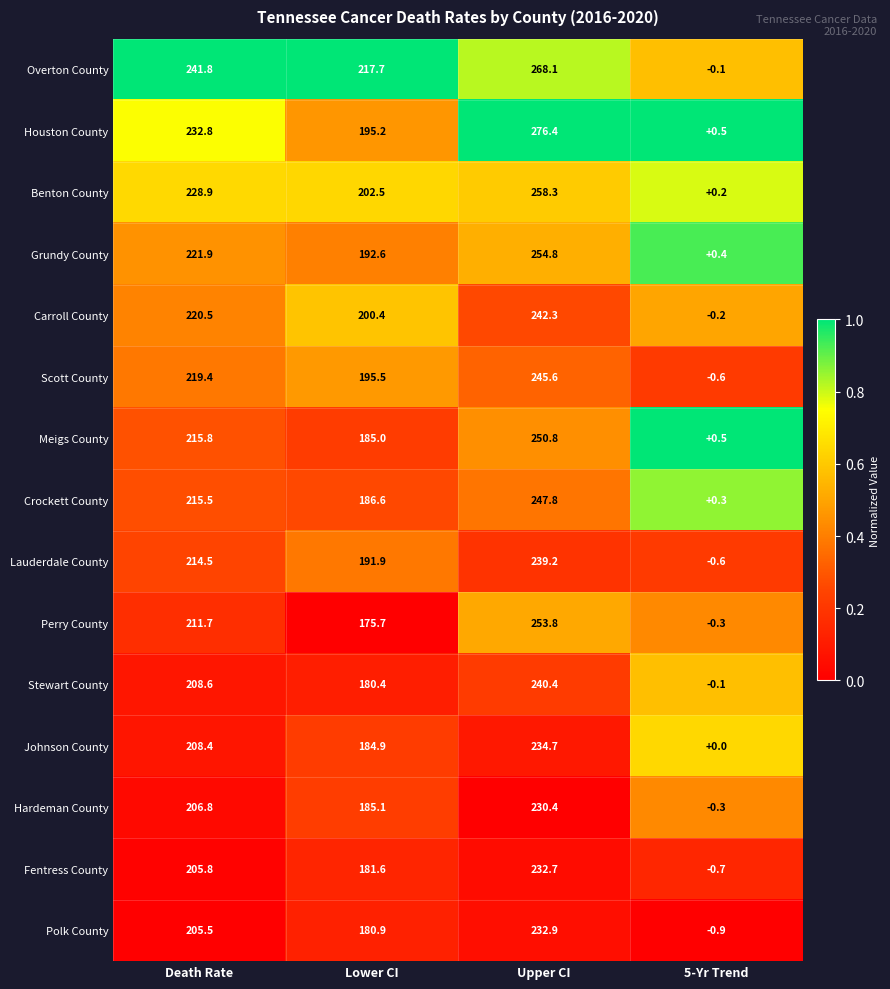

At how many categories does at least one series exceed 0?

4